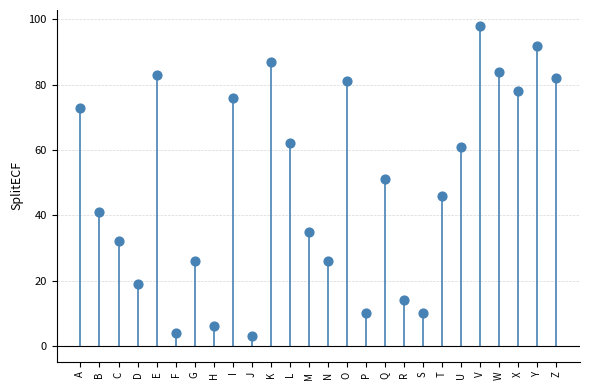

What is the range of Y values (max minus min)?

95